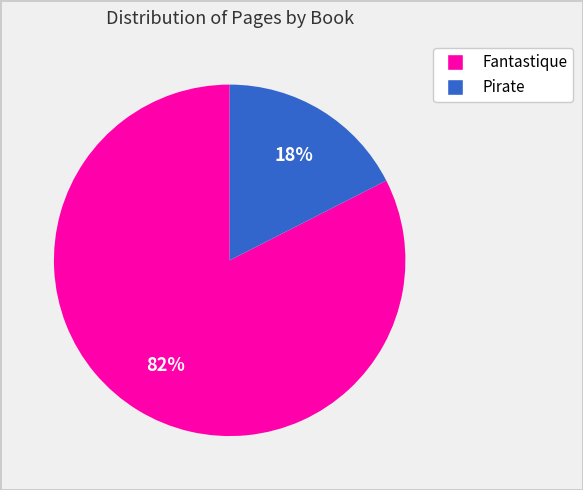

Is there a majority slice in this chart?

Yes